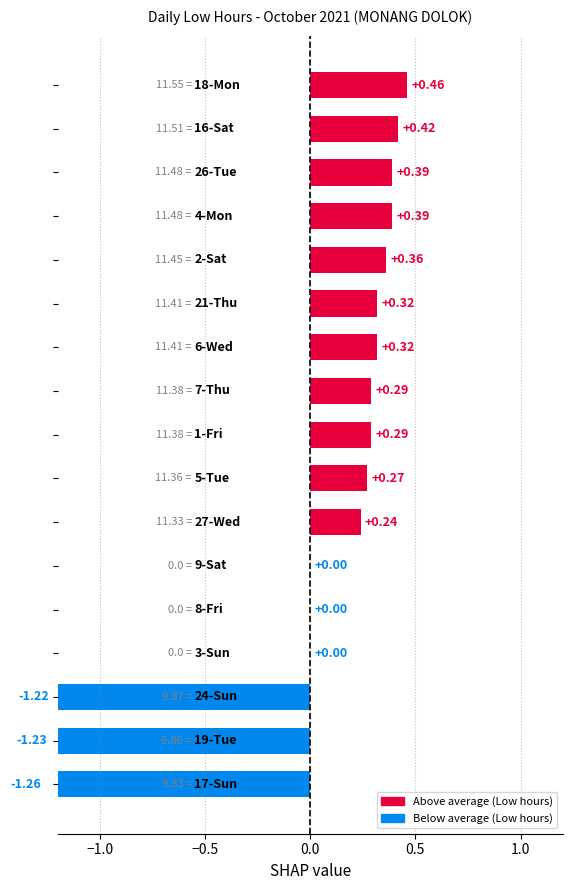

Reading left to right, what are all the values shown in this chart?

-1.3	-1.2	-1.2	0.0	0.0	0.0	0.2	0.3	0.3	0.3	0.3	0.3	0.4	0.4	0.4	0.4	0.5